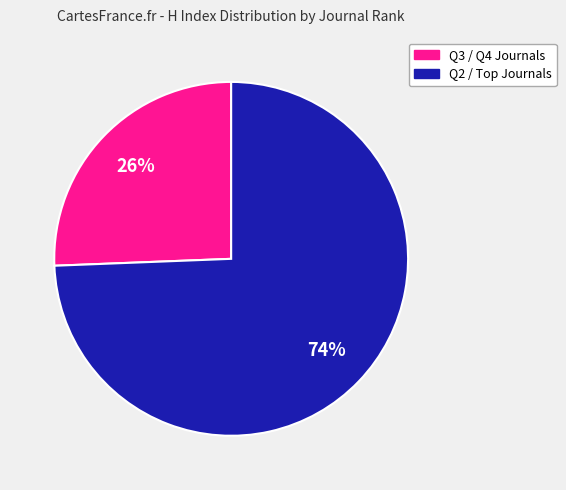

How many slices are in this pie chart?

2